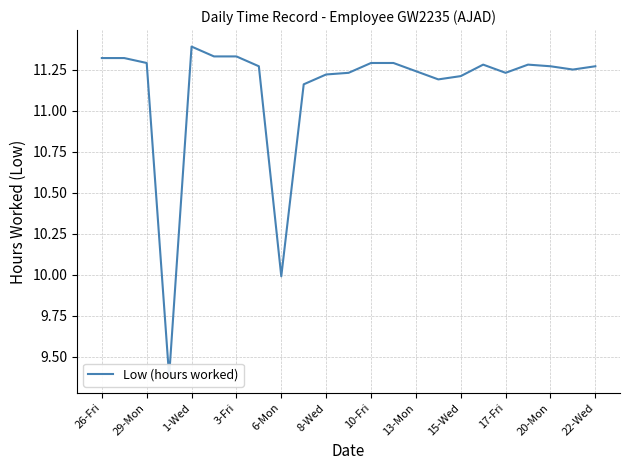

Reading left to right, extract all data points from this chart.

11.3	11.3	11.3	9.4	11.4	11.3	11.3	11.3	10.0	11.2	11.2	11.2	11.3	11.3	11.2	11.2	11.2	11.3	11.2	11.3	11.3	11.2	11.3